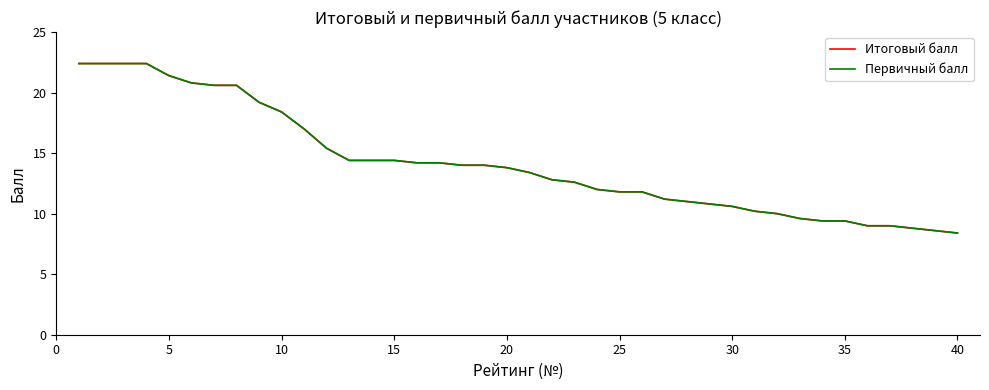

Does the chart display data point markers on the line(s)?

No